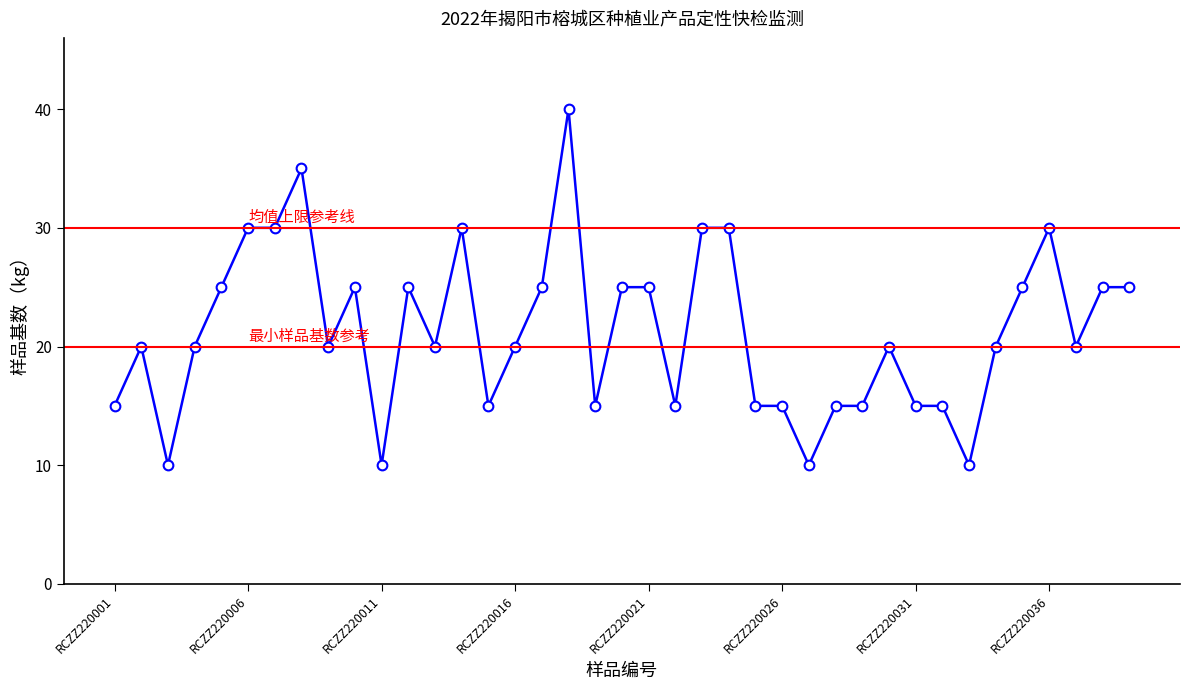

What is the value of the 1st point from the left?

15